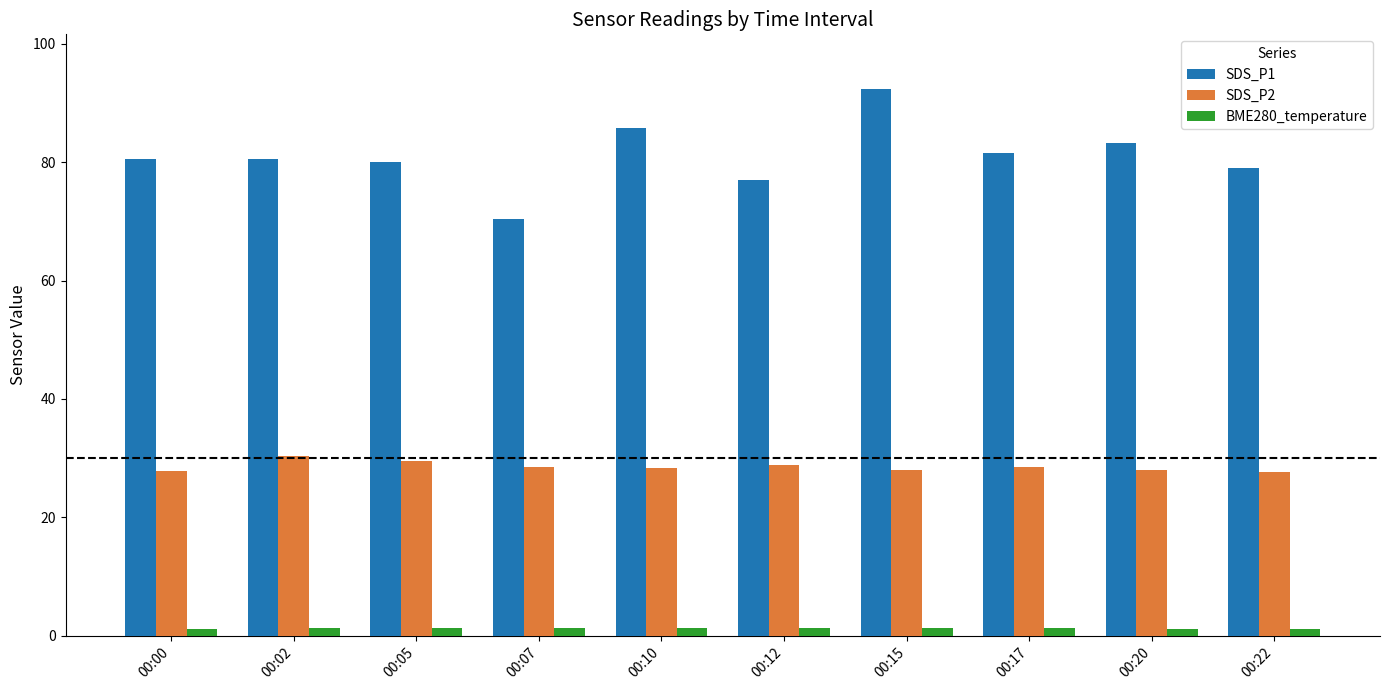

What is the minimum value shown in the chart?

1.2